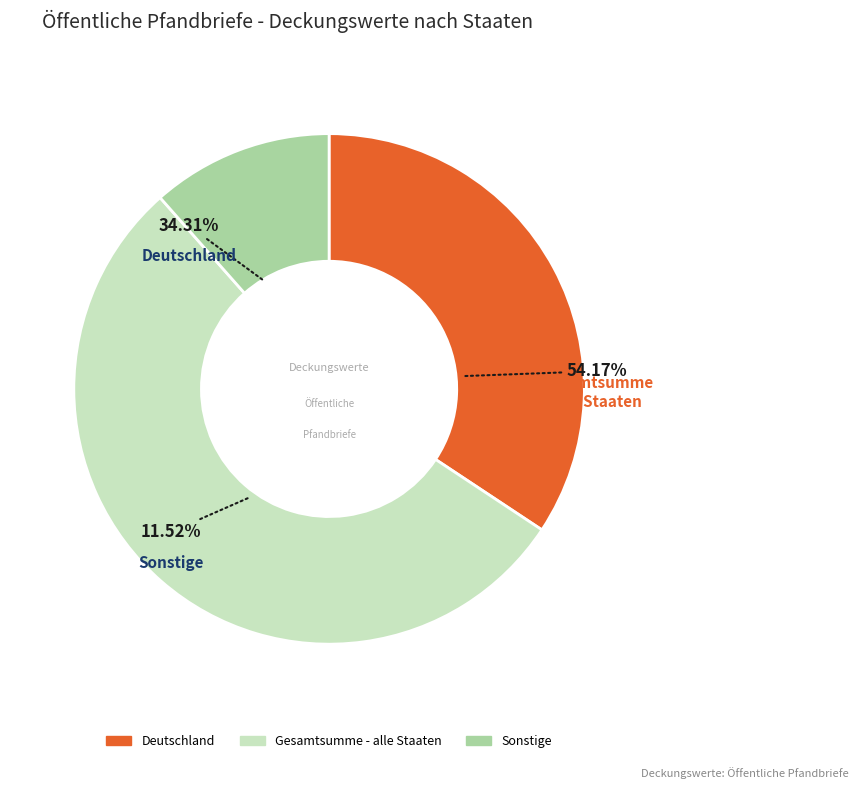

Combined, what portion of the pie is Gesamtsumme - alle Staaten and Deutschland?

88.5%